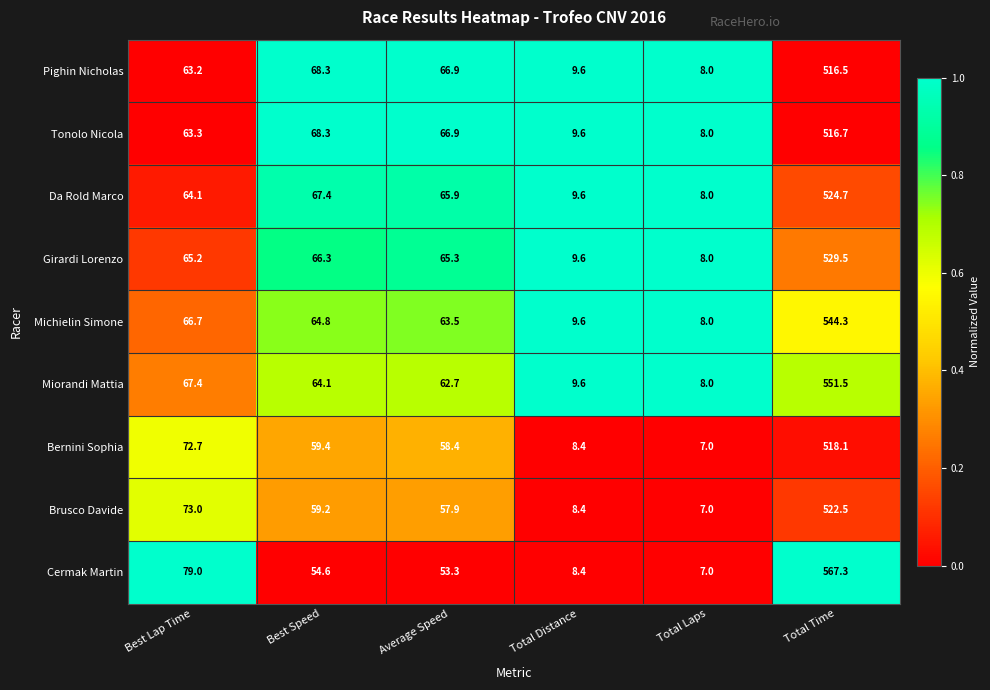

What is the spread (max minus min) of values at Total Laps?

1.0